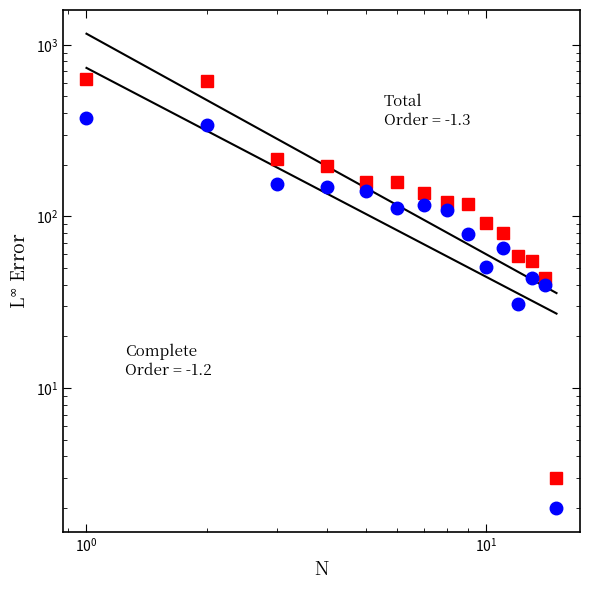

What are all the series names shown in the legend?

Total, Complete